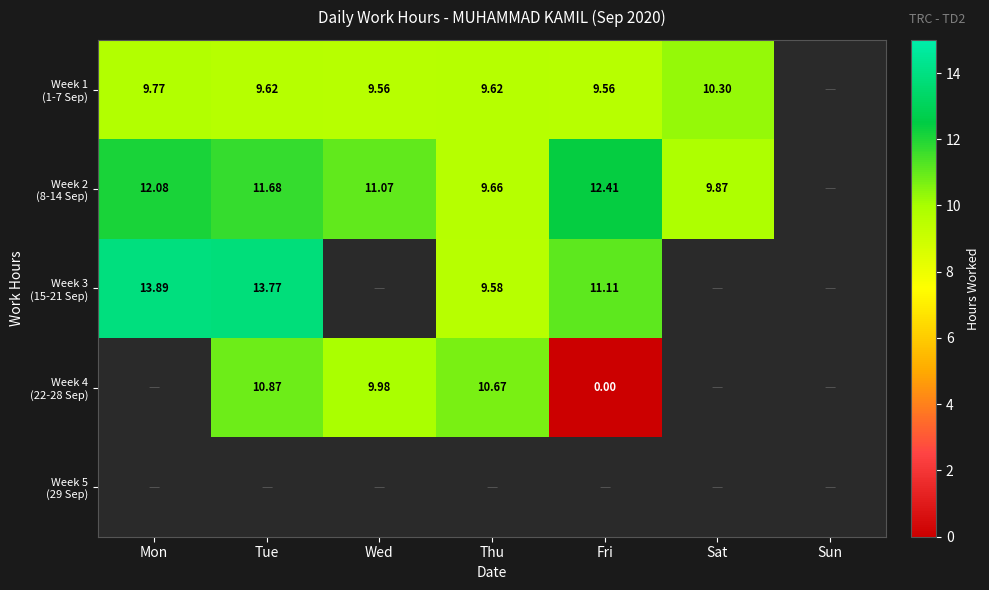

How many positive values does the Week 3 (15-21 Sep) series have?

4